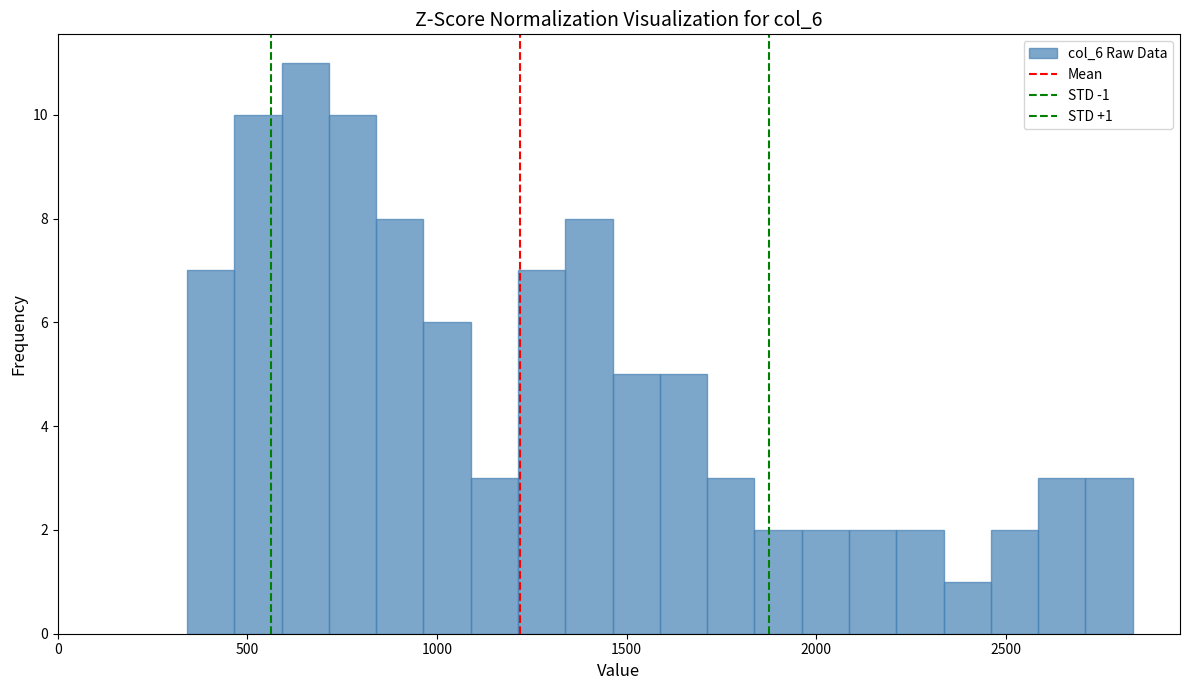

Around what value on the x-axis is the tallest bar? Give the approximate position of its centre, as read against the axis.

650